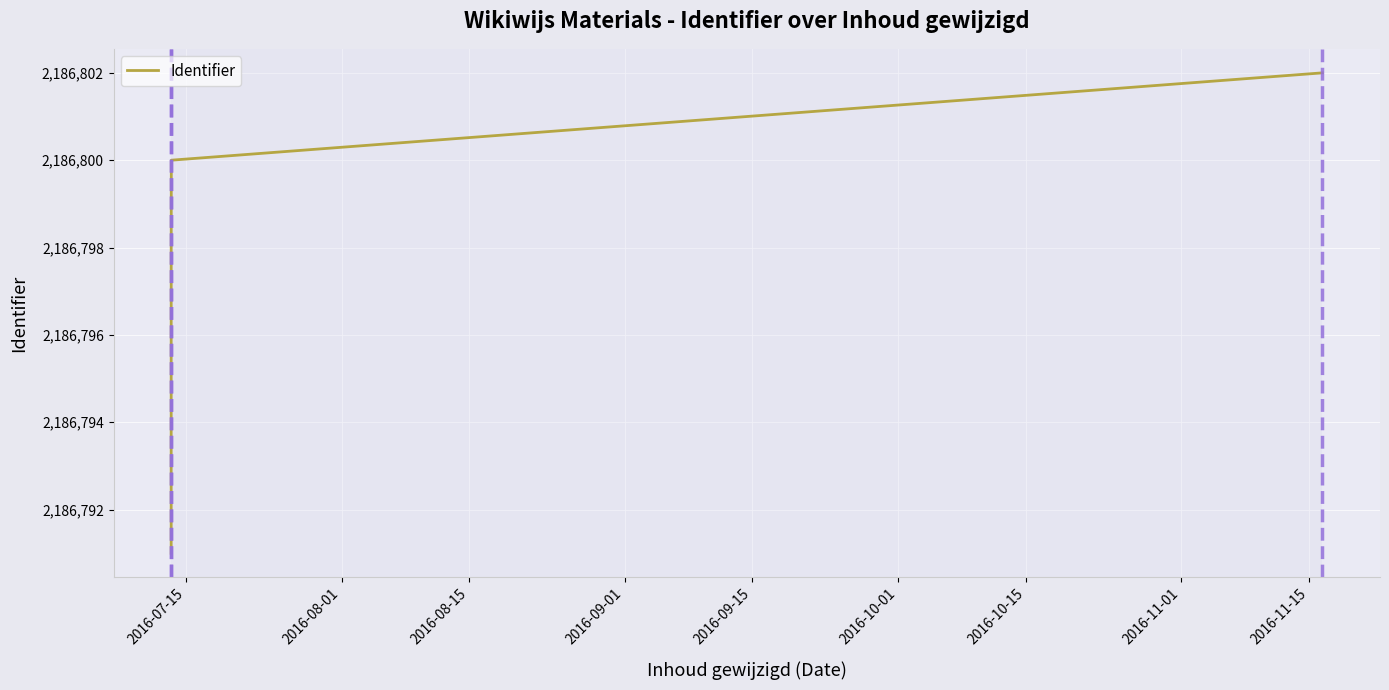

What is the sum of all values?

13120781